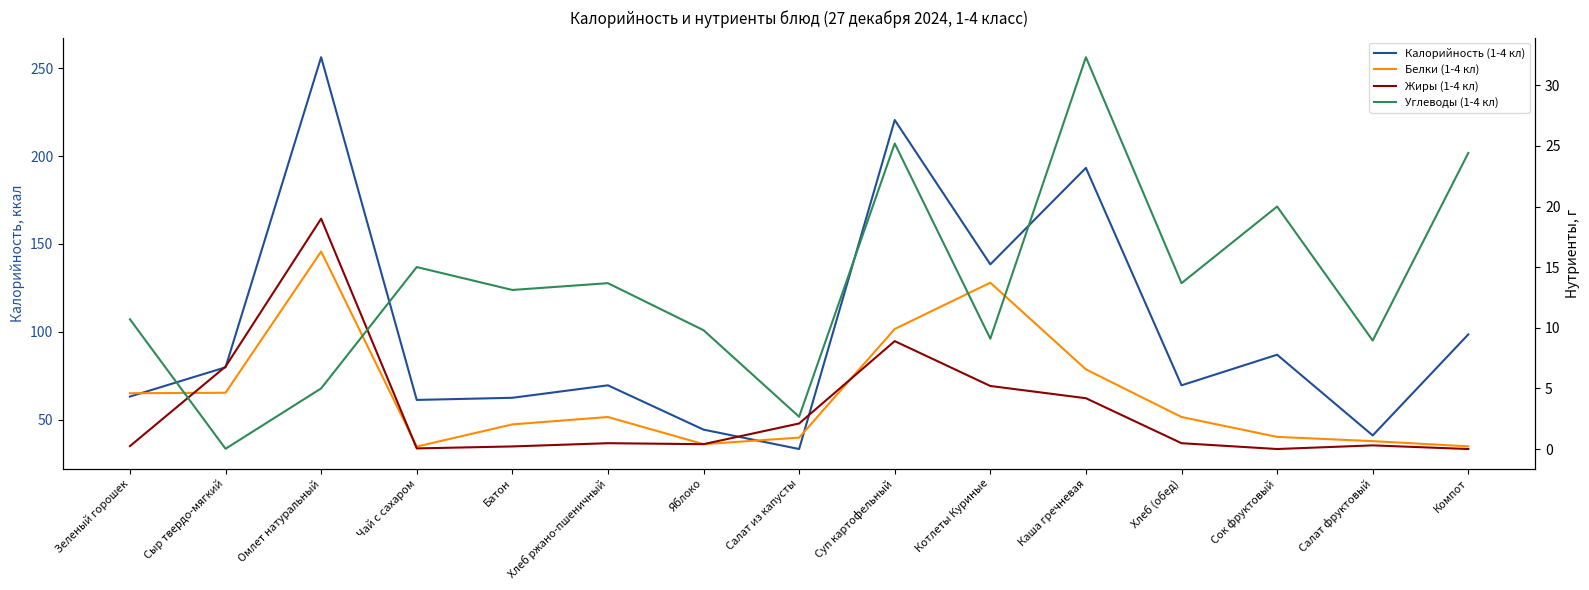

True or false: Белки (1-4 кл) and Углеводы (1-4 кл) intersect in this chart.

True